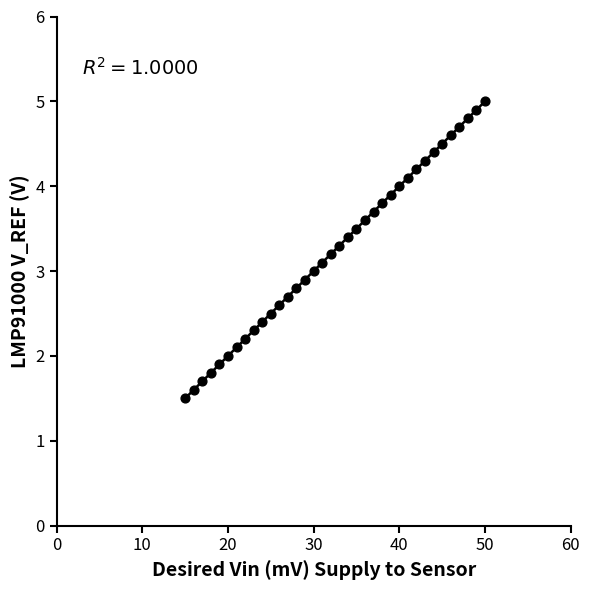

What is the range of X values (max minus min)?

35.0